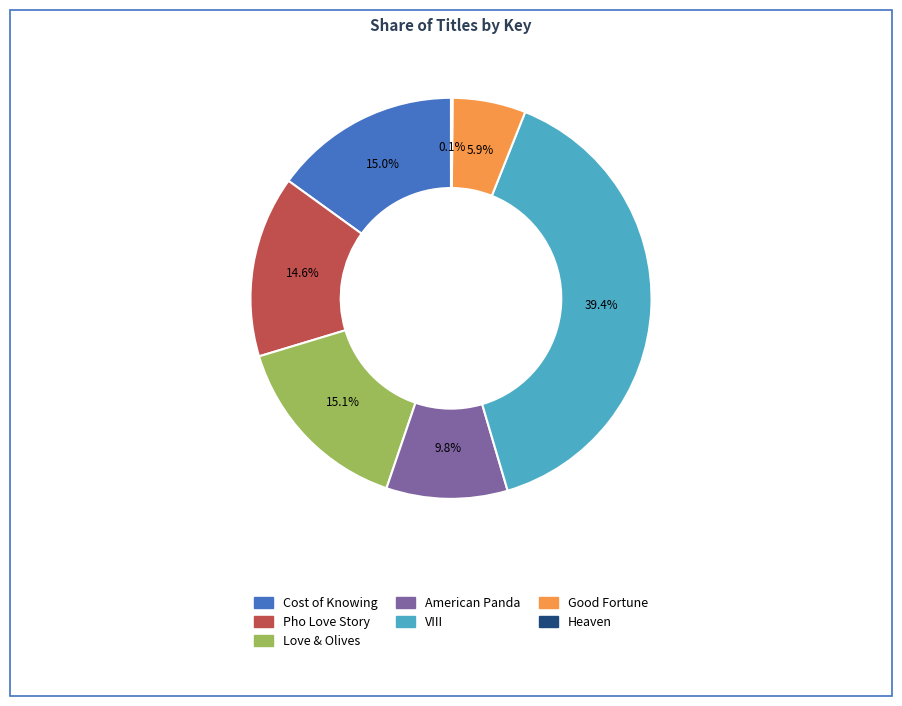

Which category has the biggest portion of the pie?

VIII